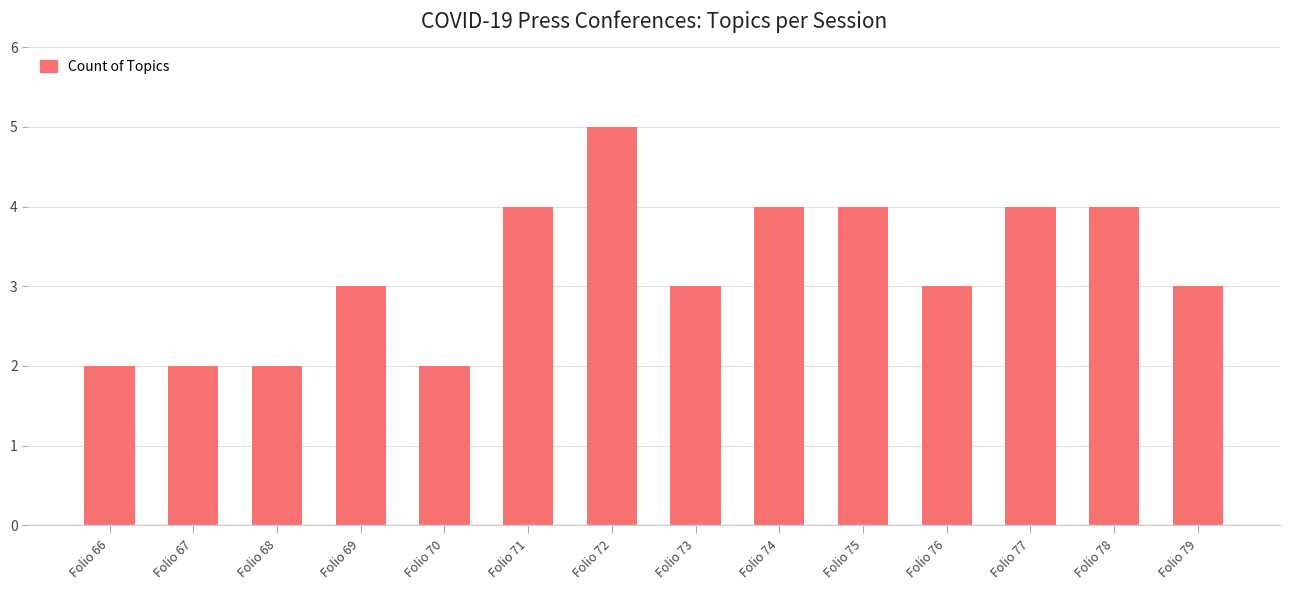

Read the value at Folio 71.

4